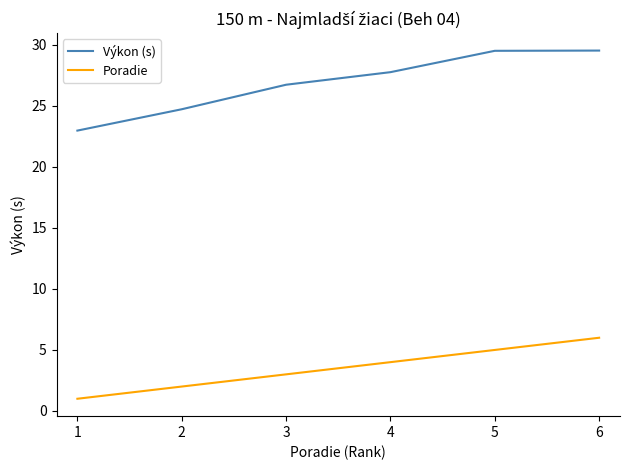

Which series has the widest spread of values?

Výkon (s)